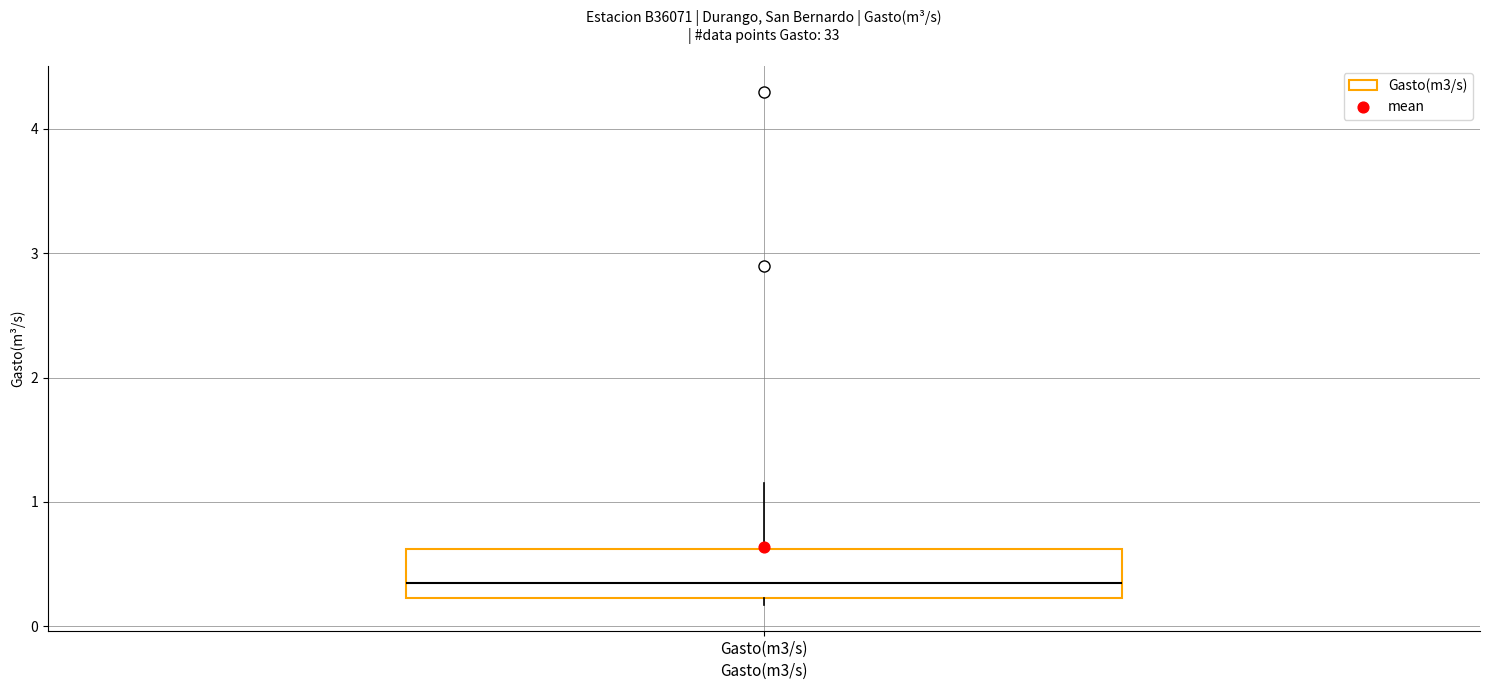

Read this box plot against the y-axis: the position of the median line, the range covered by the box, and the ends of both whiskers. The values are not printed on the chart, so give them approximately, as read against the axis.

median 0.4, box 0.2 to 0.6, whiskers 0.2 (just below the box's lower edge) to 1.2